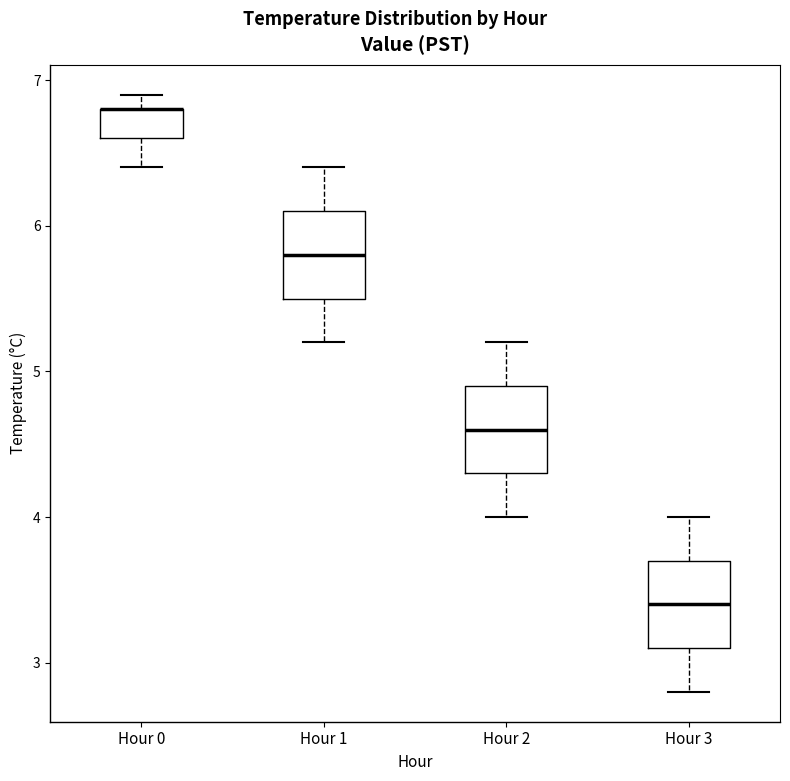

Where is the upper edge of the box for Hour 3 on the y-axis? The values are not printed on the chart, so give them approximately, as read against the axis.

3.7